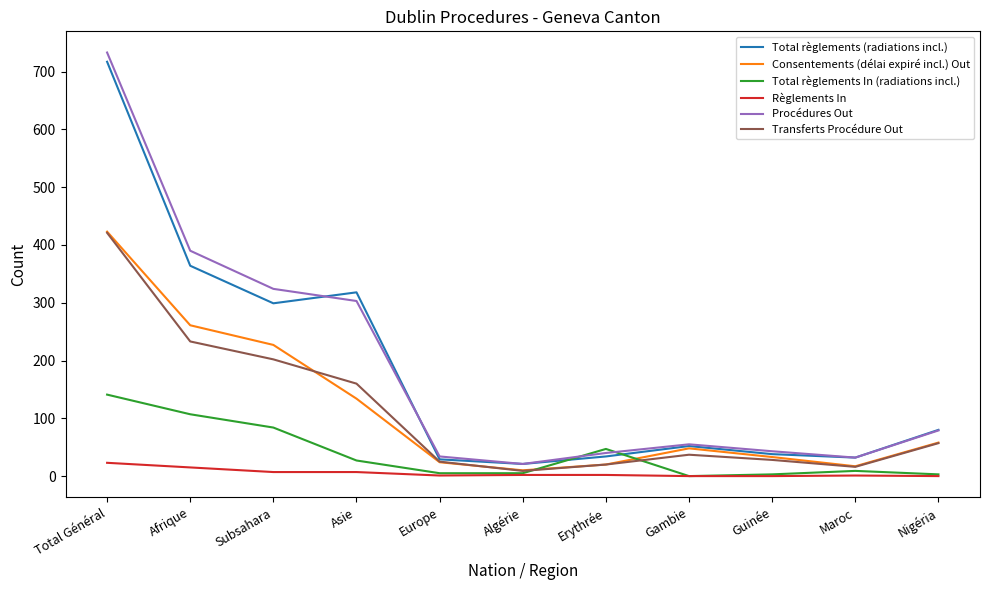

What is the difference between the highest and lowest values at Subsahara?

317